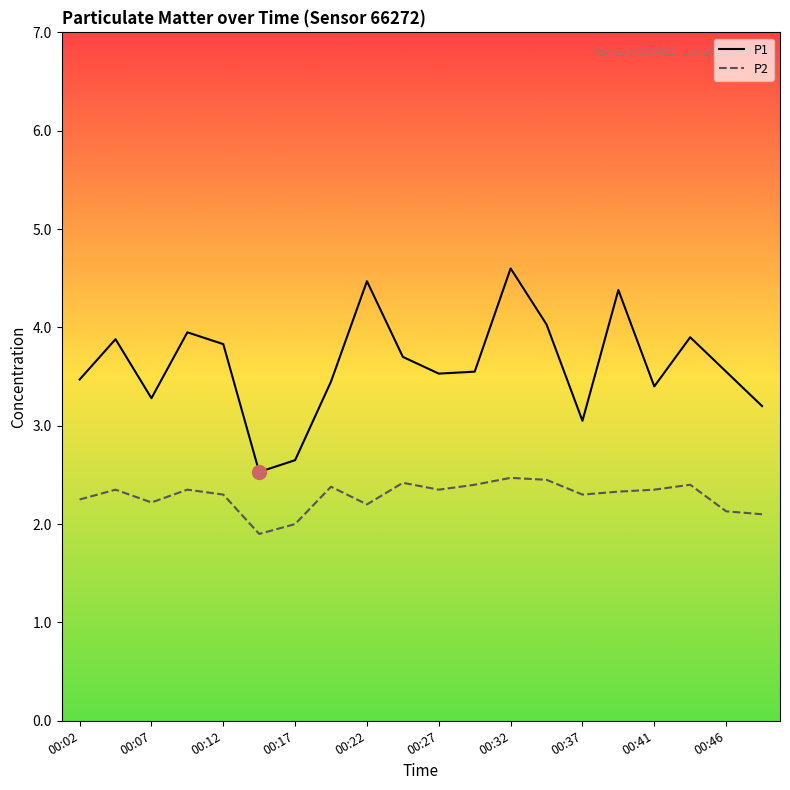

How many series are shown in this chart?

2